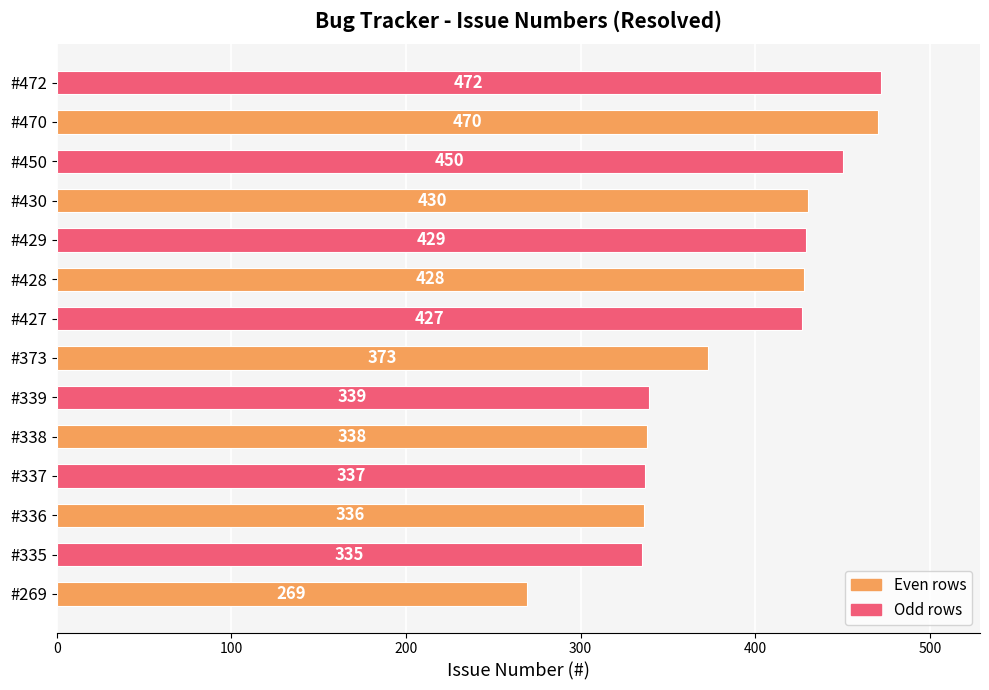

True or false: the data shows 470 at #470.

True